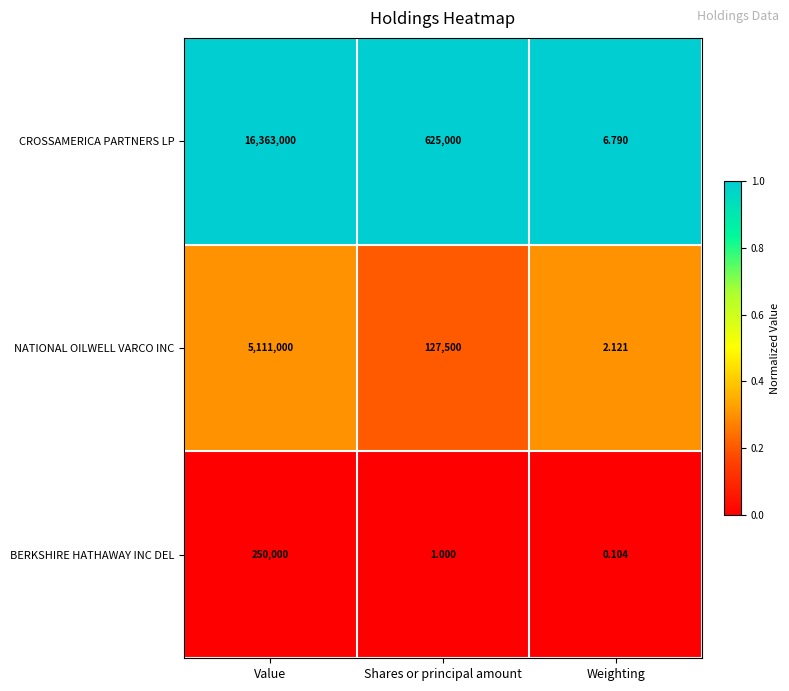

How many distinct data groups are displayed?

3